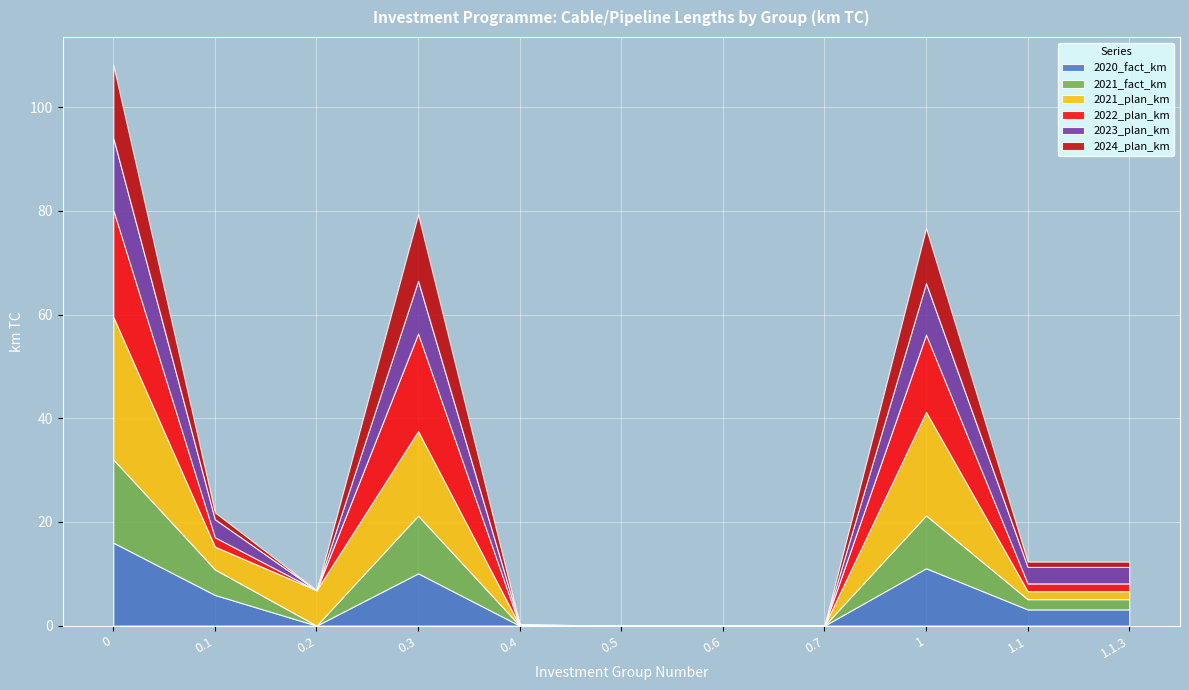

True or false: 2020_fact_km and 2021_plan_km cross at least once.

True